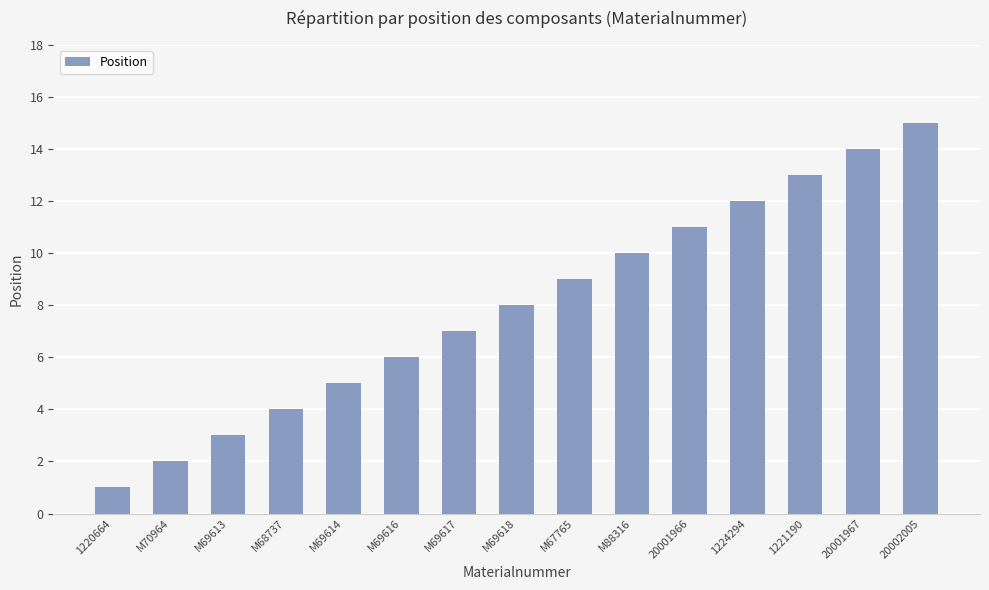

What is the difference between the values at M69617 and 1221190?

6